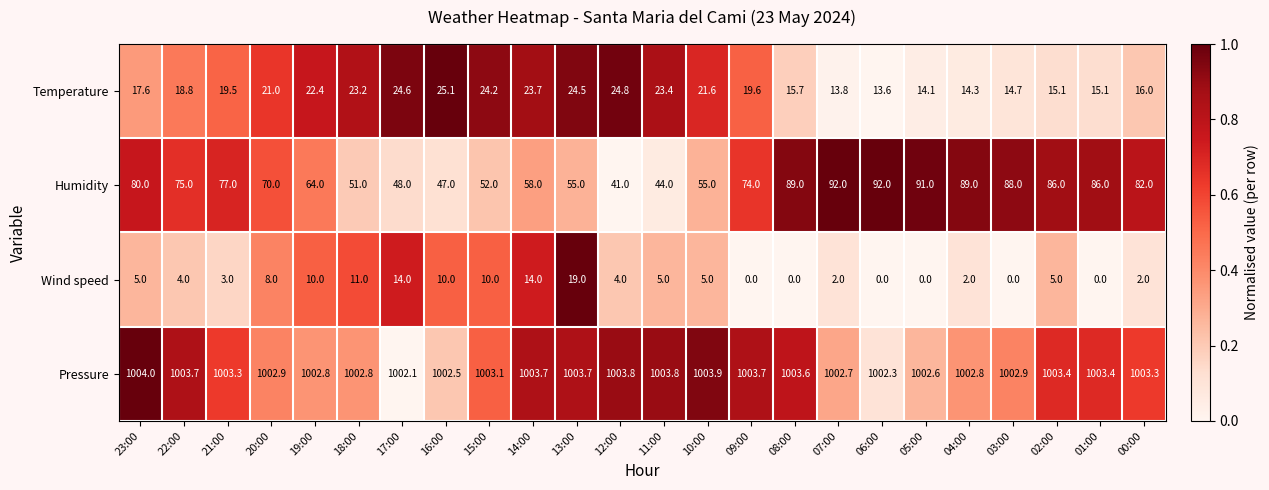

What is the difference between the highest and lowest values at 11:00?

998.8